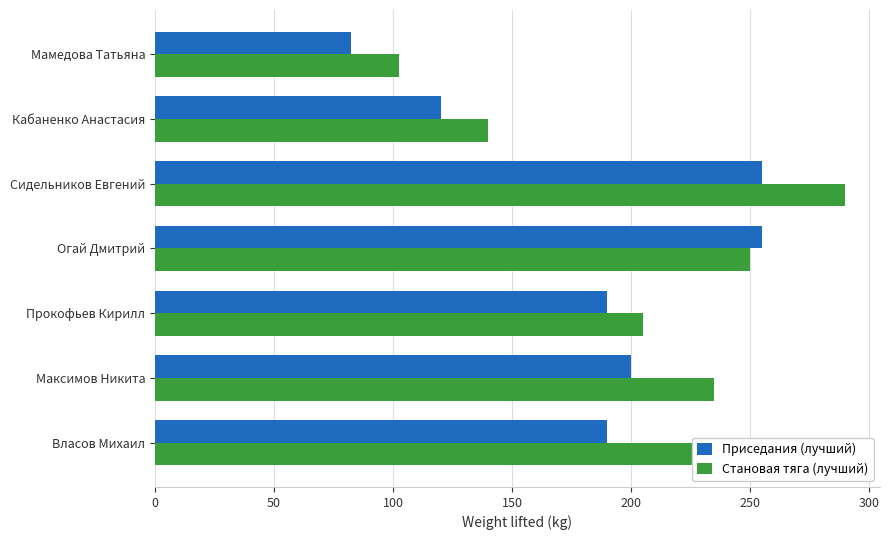

Count the number of data series in this chart.

2